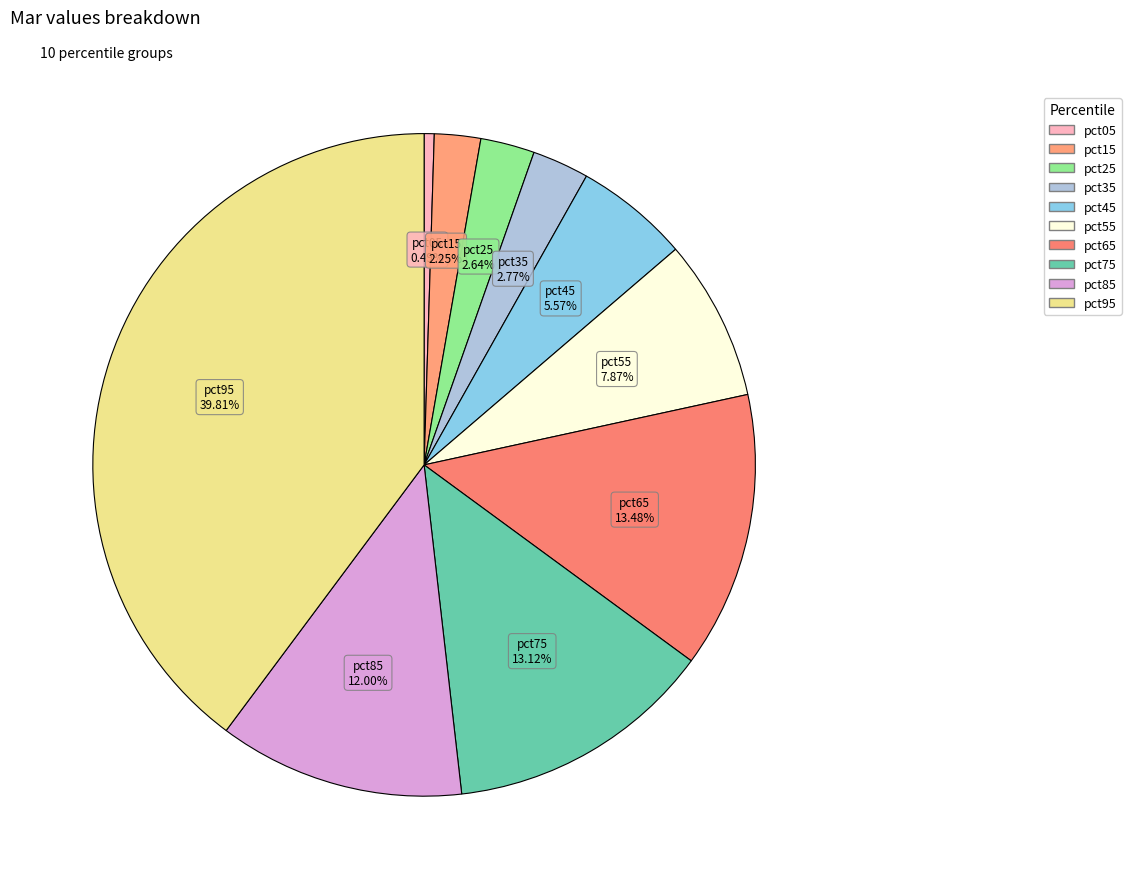

Which has a higher value, pct55 or pct85?

pct85